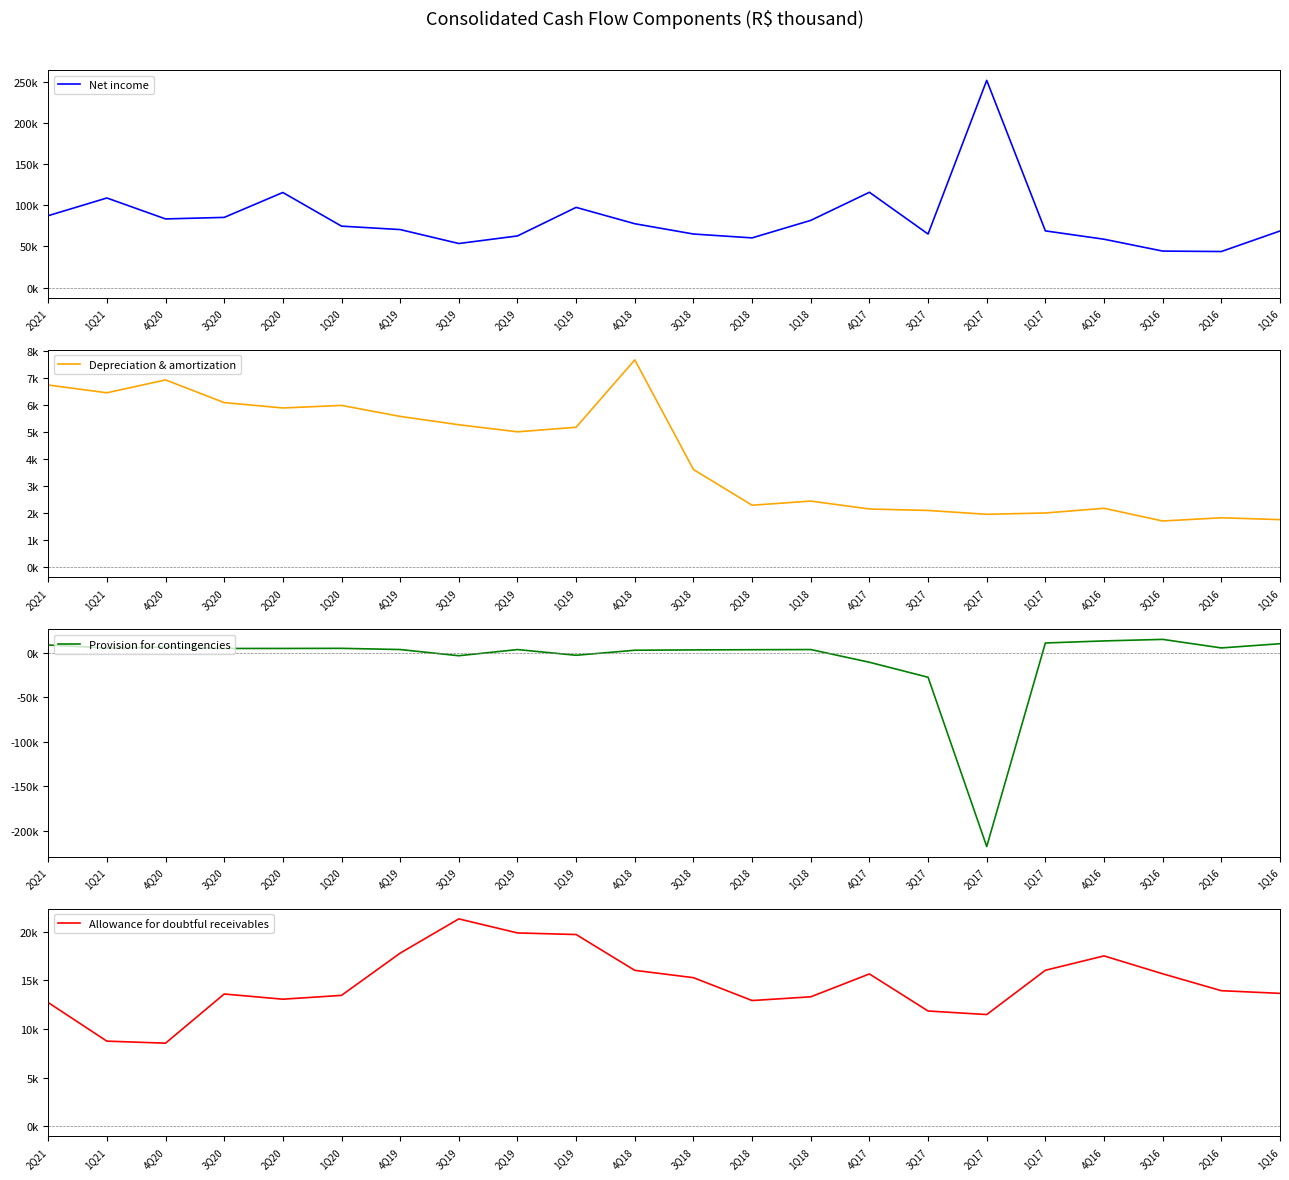

What is the average value of the Allowance for doubtful receivables series?

14650